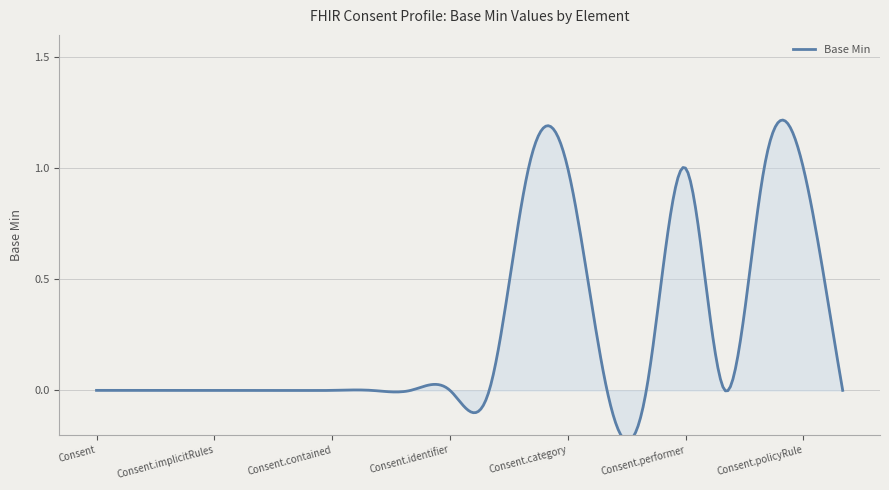

At which label is the value closest to 0?

Consent